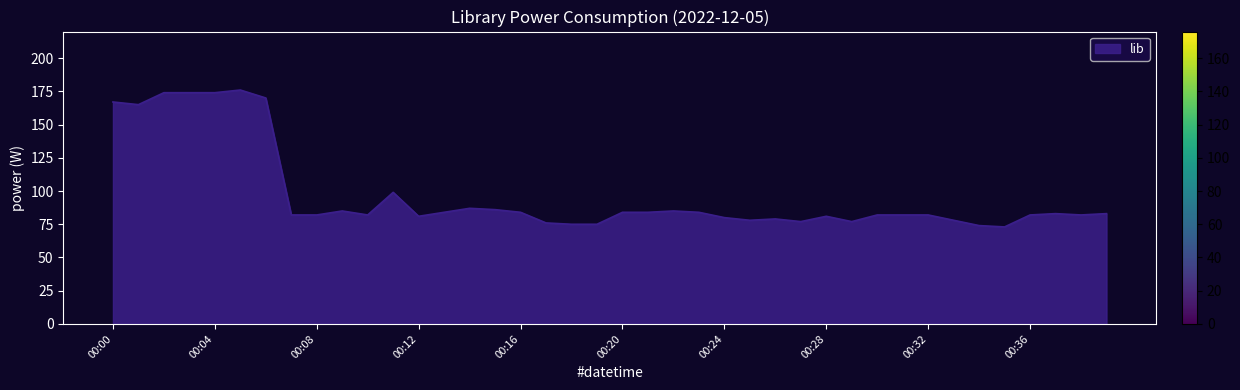

Does the chart have visible grid lines?

No